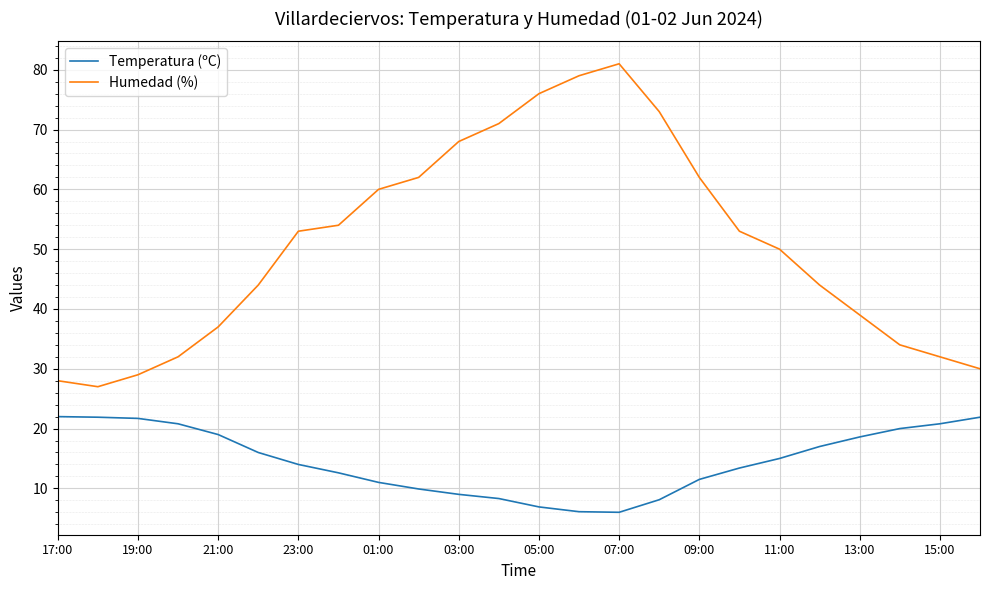

True or false: Temperatura (ºC) and Humedad (%) intersect in this chart.

False